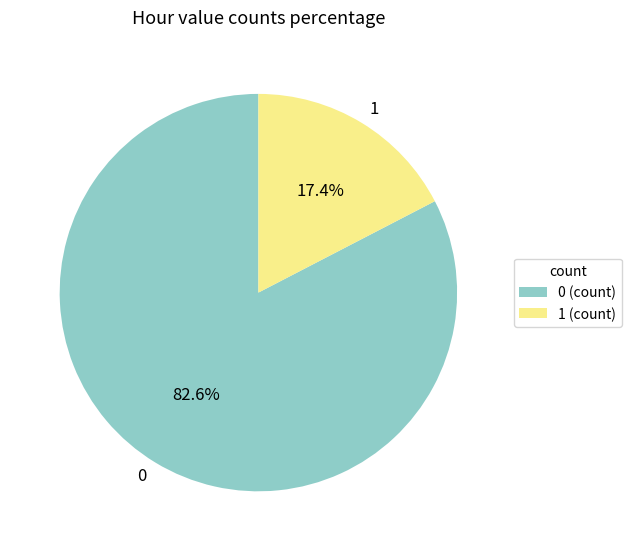

Do 1 and 0 together represent more than half of the pie?

Yes